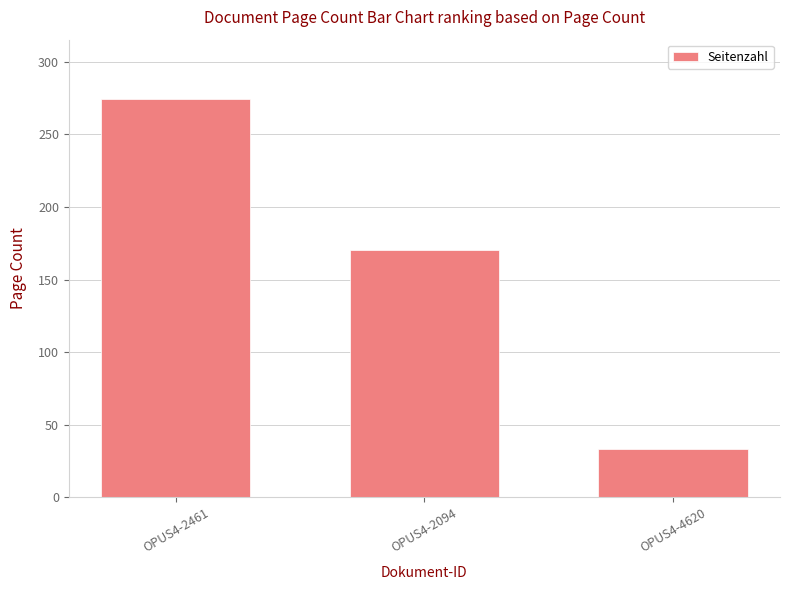

How many bars are there in total?

3